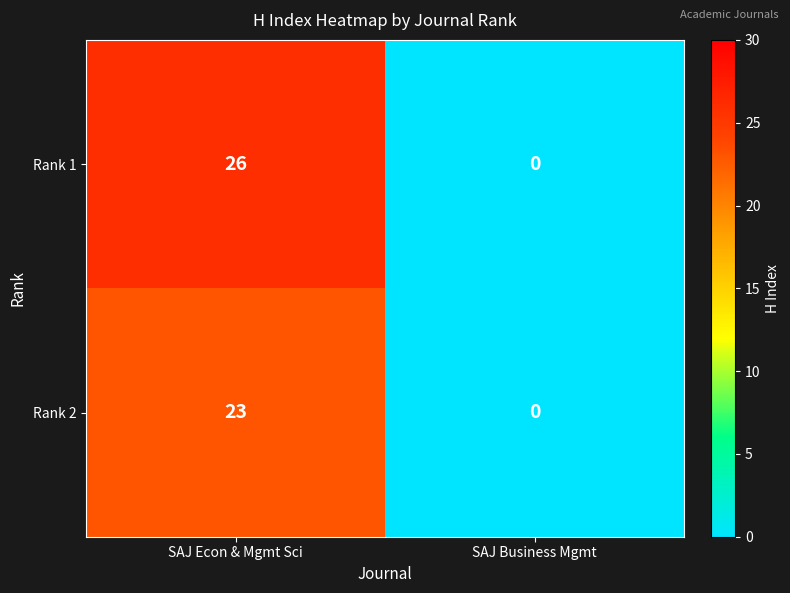

Read the Rank 2 value at SAJ Econ & Mgmt Sci.

23